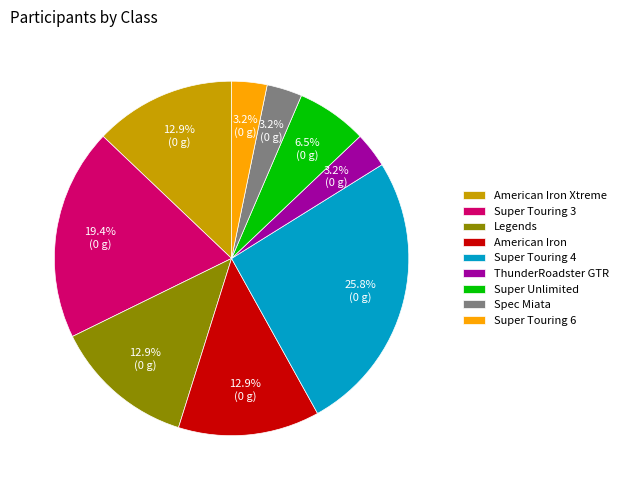

To the nearest percent, what percentage of the pie is ThunderRoadster GTR?

3%